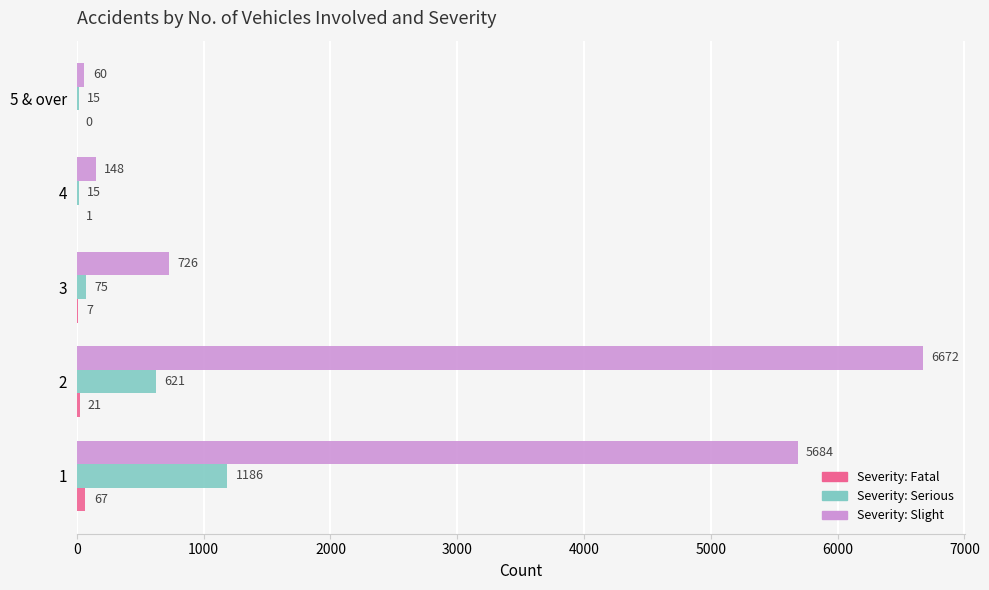

What is the maximum value shown in the chart?

6672